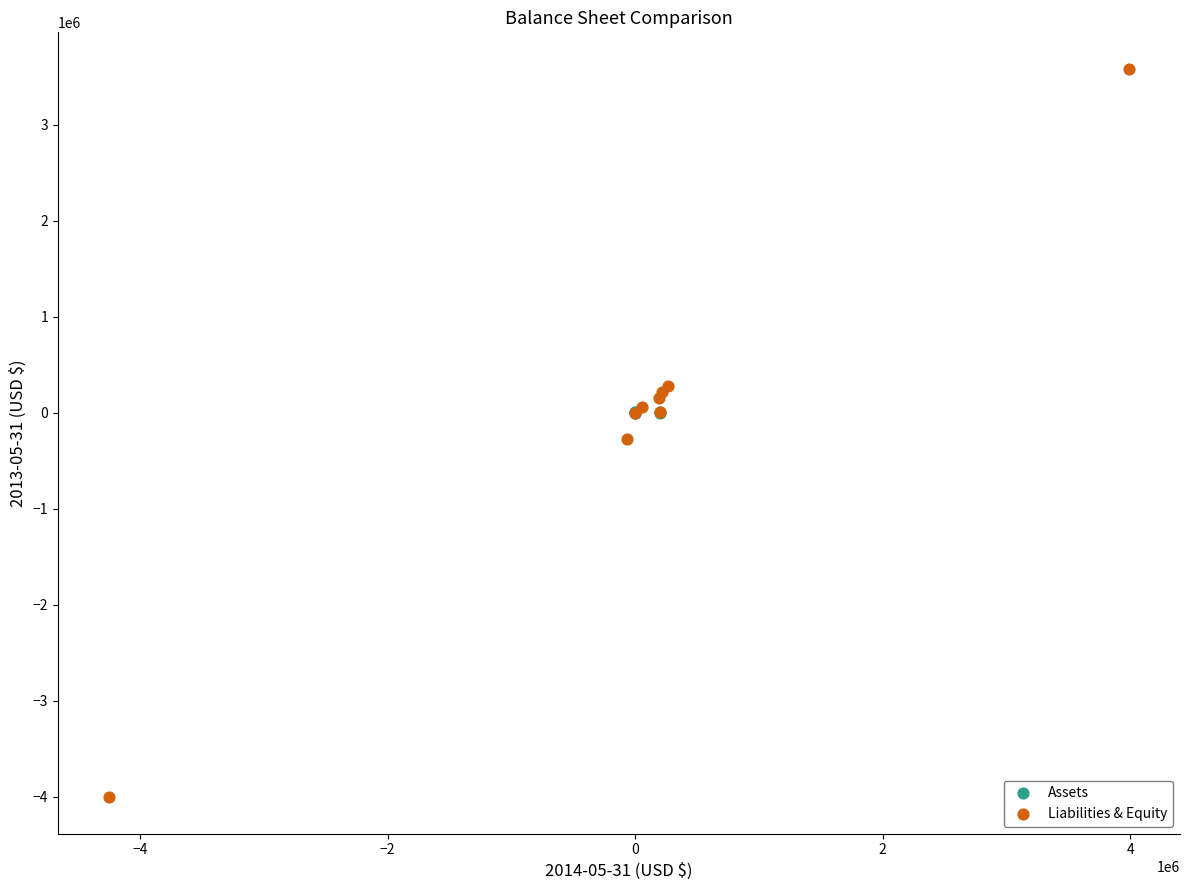

What are all the series names shown in the legend?

Assets, Liabilities & Equity